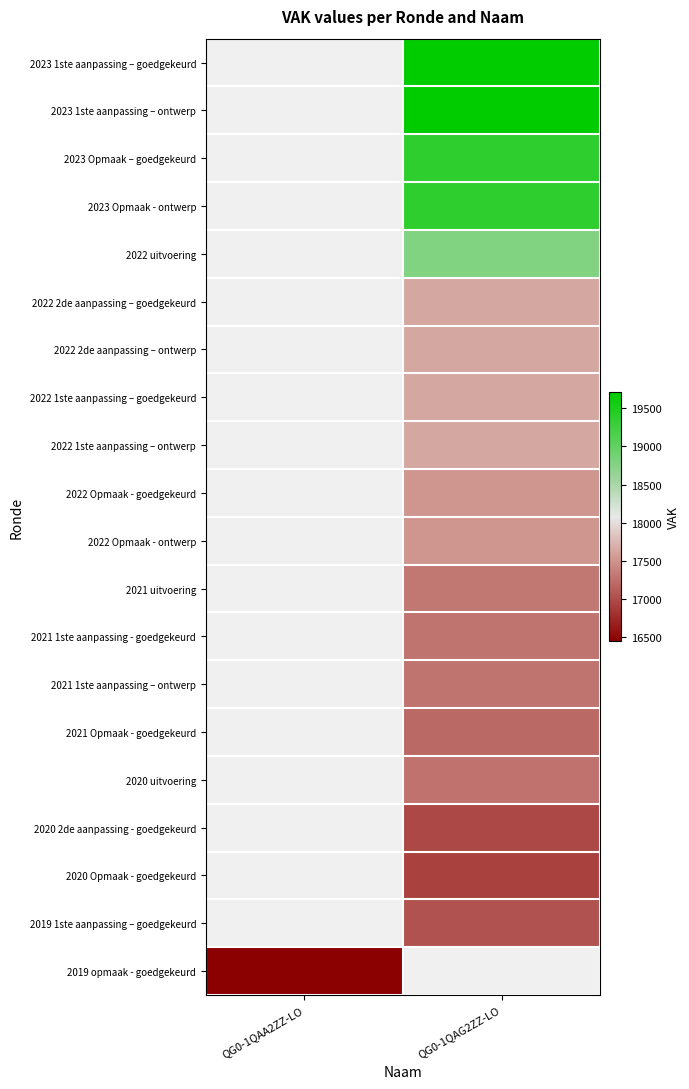

True or false: 2020 2de aanpassing - goedgekeurd has a value of 16972.0 at QG0-1QAG2ZZ-LO.

True